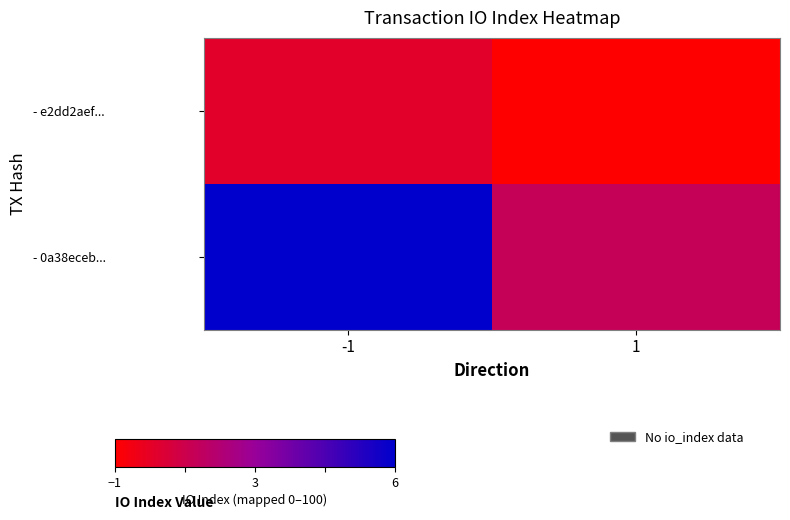

At which category is the sum across all series the highest?

-1